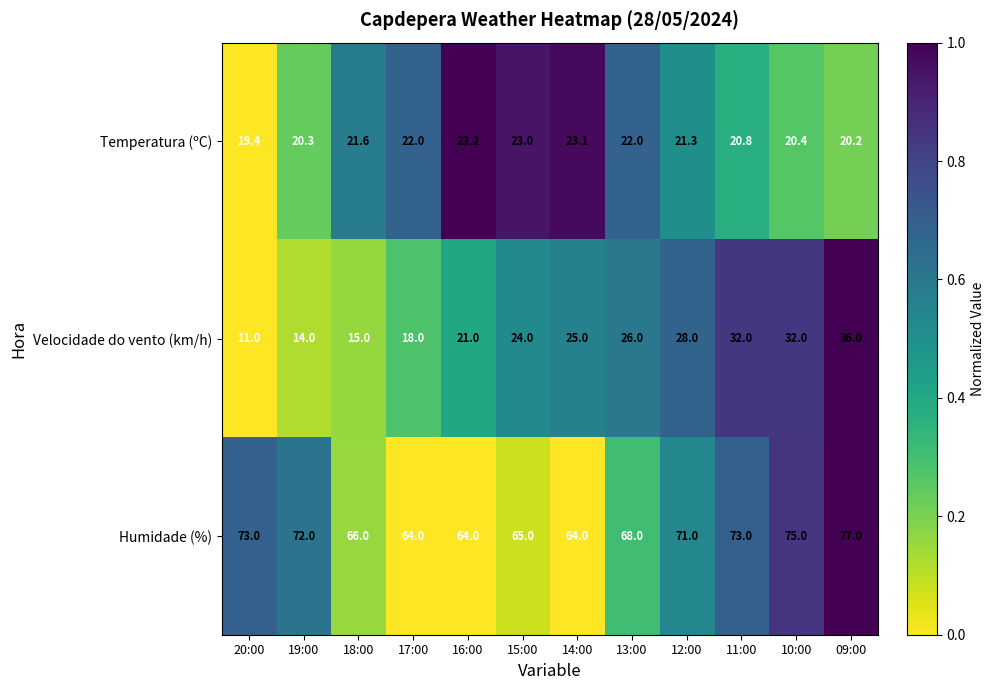

Where is Humidade (%) nearest to the value 70?

12:00